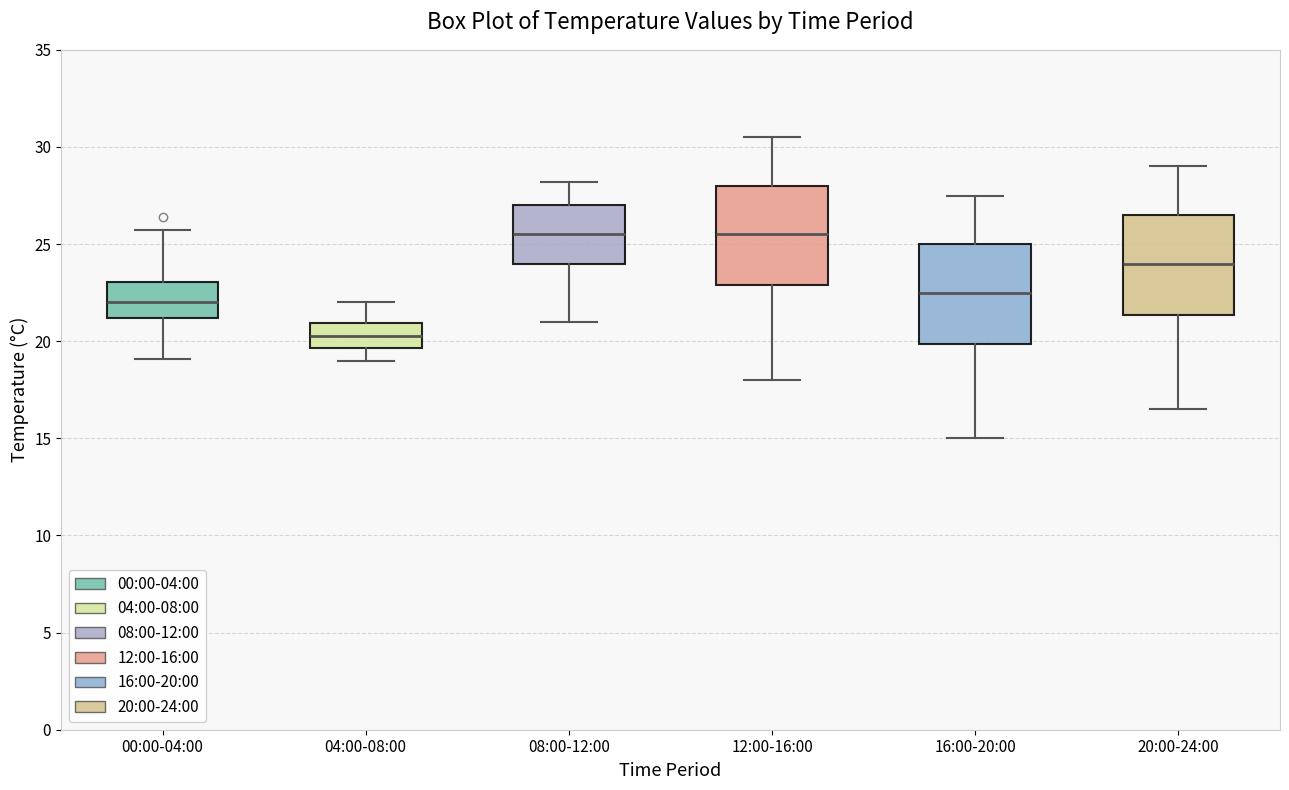

Reading left to right, read every box against the y-axis: the position of its median line, the range the box covers, and the ends of its whiskers. The values are not printed on the chart, so give them approximately, as read against the axis.

00:00-04:00: median 22.0, box 21.0 to 23.0, whiskers 19.0 to 25.5
04:00-08:00: median 20.5, box 19.5 to 21.0, whiskers 19.0 to 22.0
08:00-12:00: median 25.5, box 24.0 to 27.0, whiskers 21.0 to 28.0
12:00-16:00: median 25.5, box 23.0 to 28.0, whiskers 18.0 to 30.5
16:00-20:00: median 22.5, box 20.0 to 25.0, whiskers 15.0 to 27.5
20:00-24:00: median 24.0, box 21.5 to 26.5, whiskers 16.5 to 29.0